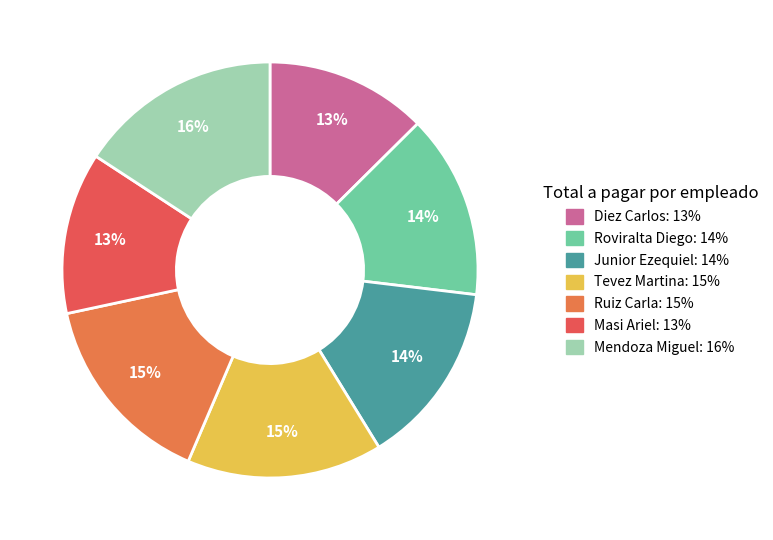

What percentage is the Diez Carlos slice, to the nearest percent?

13%